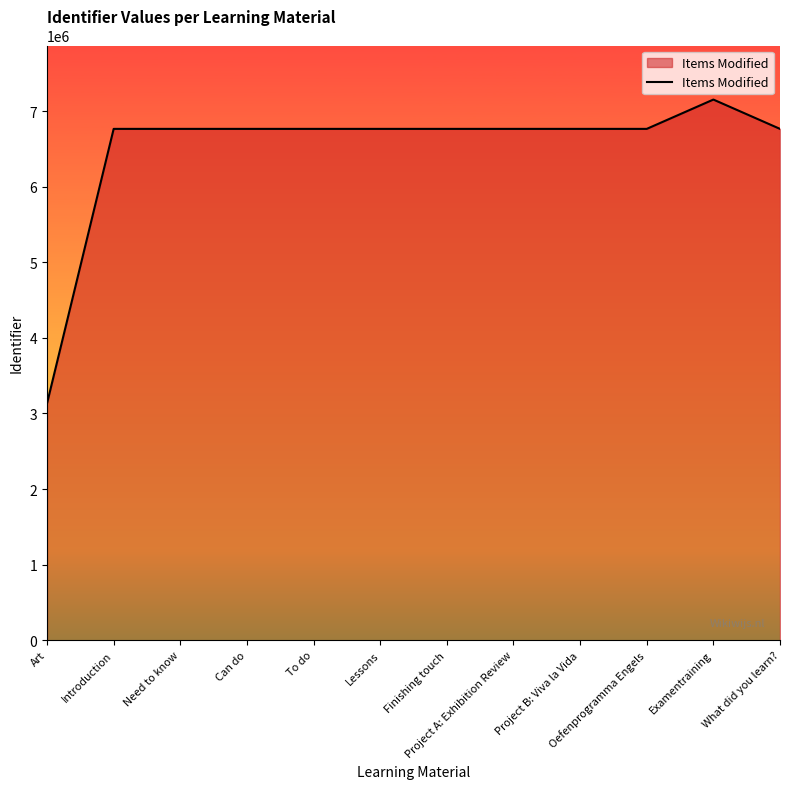

Approximately how many times larger is the value at Can do compared to What did you learn??

1.0